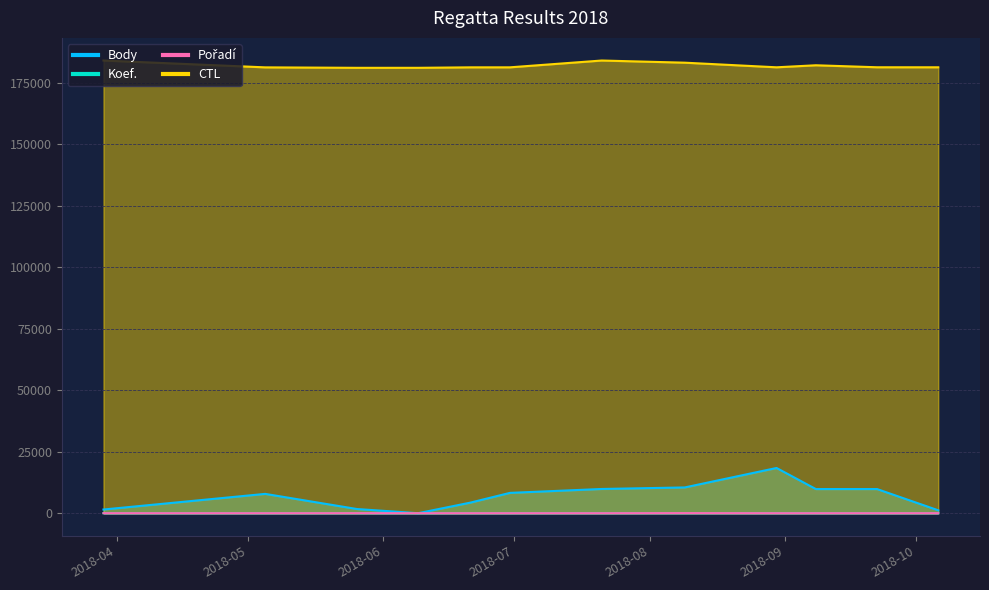

In Pořadí, how many points are lower than both neighbors (excluding endpoints)?

3